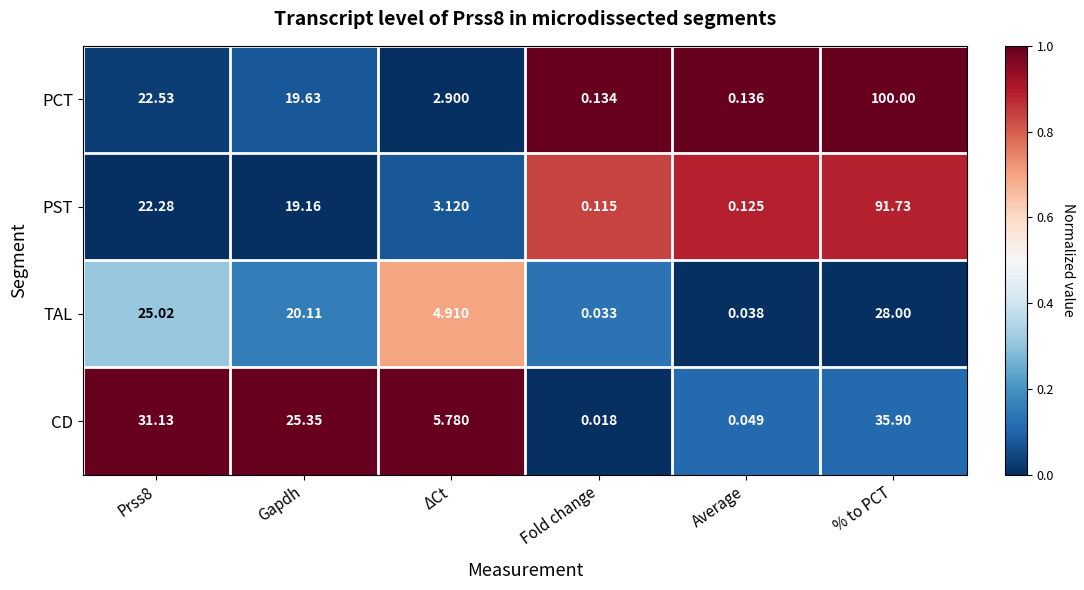

Which series has the largest total across all categories?

PCT